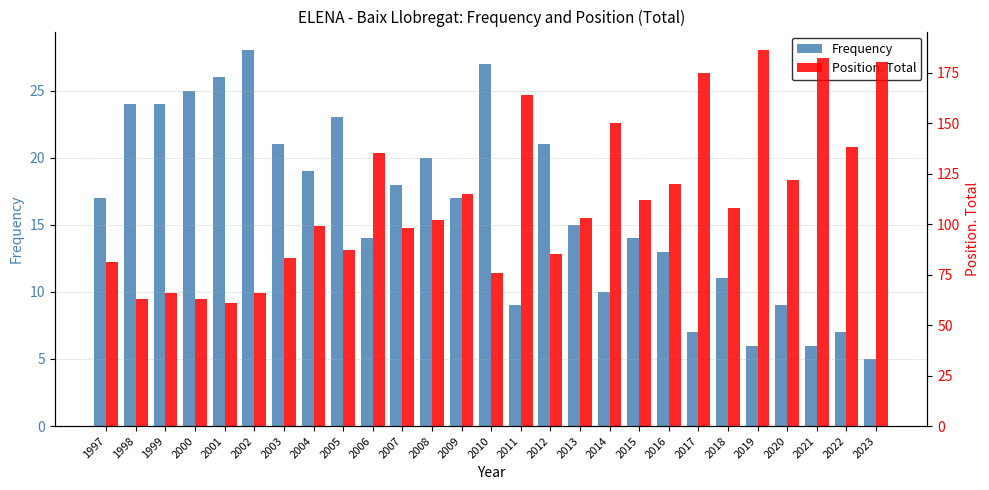

What are all the series names shown in the legend?

Frequency, Position. Total